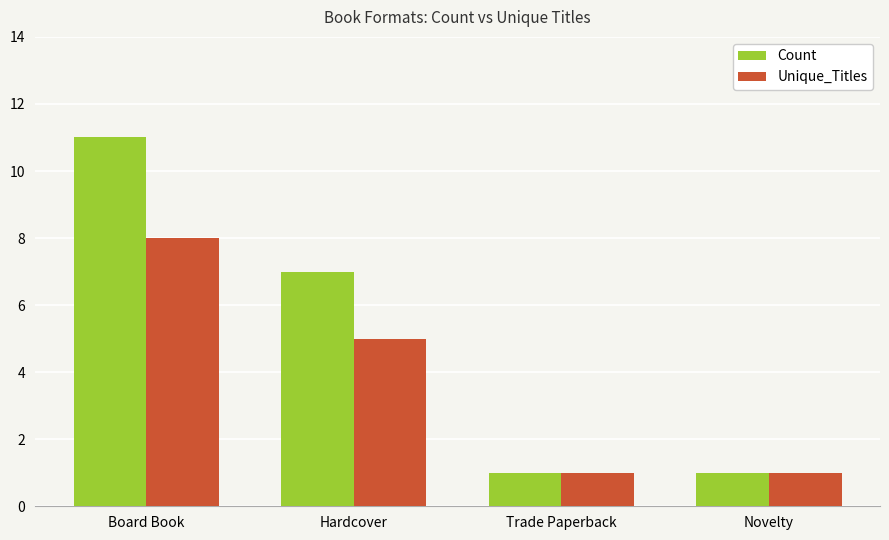

The Unique_Titles series shows 3 at Hardcover. True or false?

False